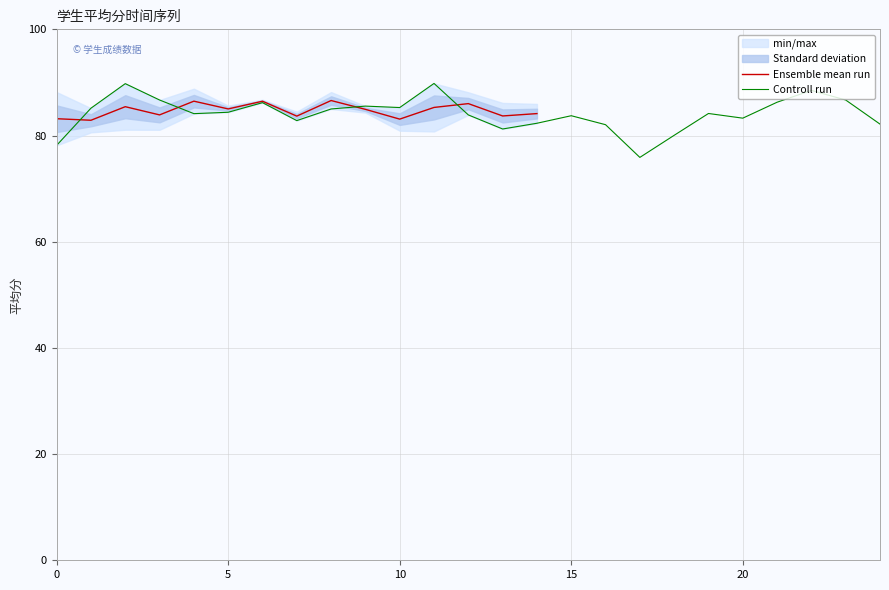

True or false: the data shows 25.6 at 18.

False